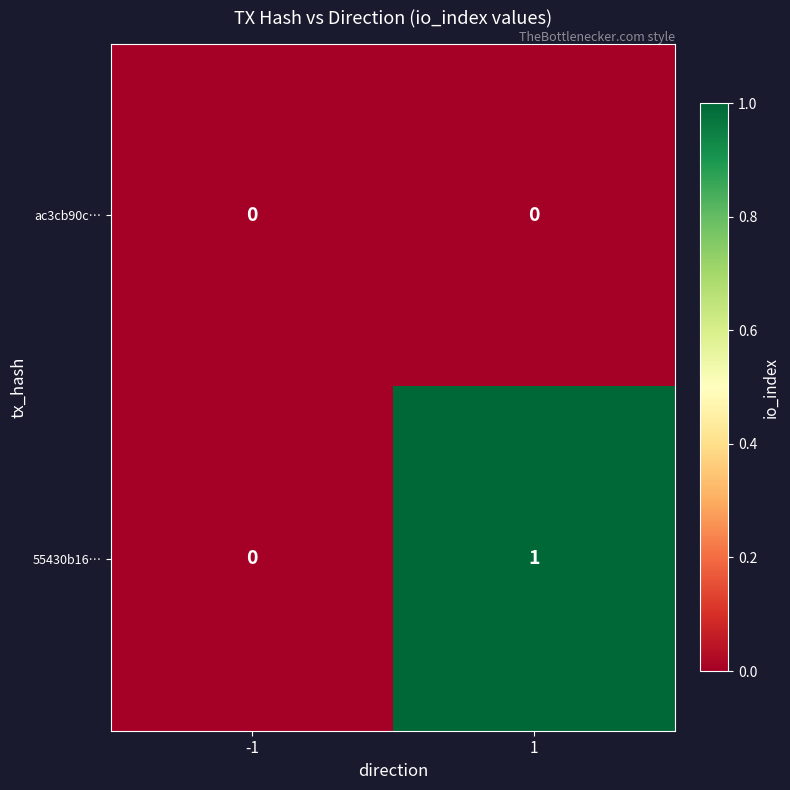

Reading left to right, extract all data points from this chart.

ac3cb90c…: 0	0
55430b16…: 0	1